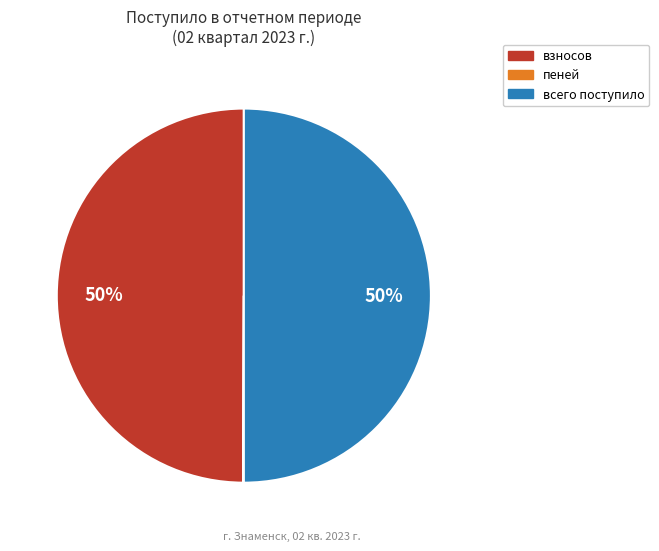

To the nearest percent, what is the difference between the largest and smallest slice percentages?

50%